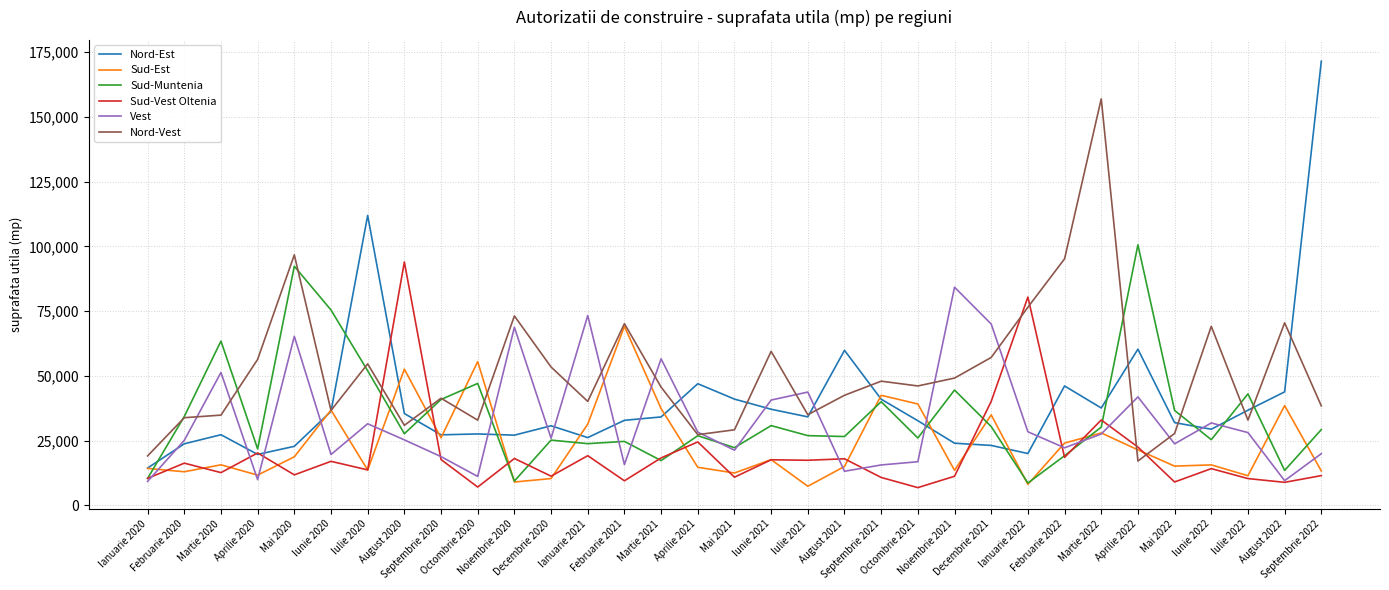

What is the sum of the Sud-Muntenia values at Octombrie 2020 and Mai 2020?

139439